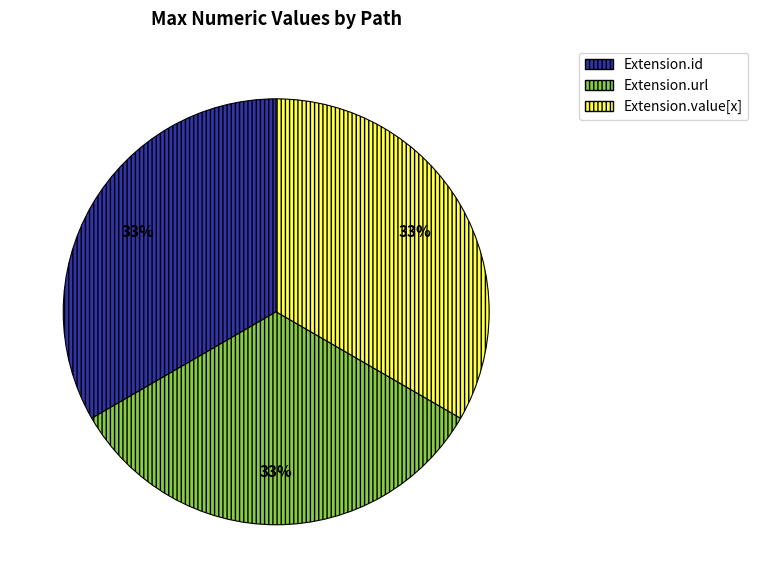

True or false: Extension.url accounts for 46% of the total.

False